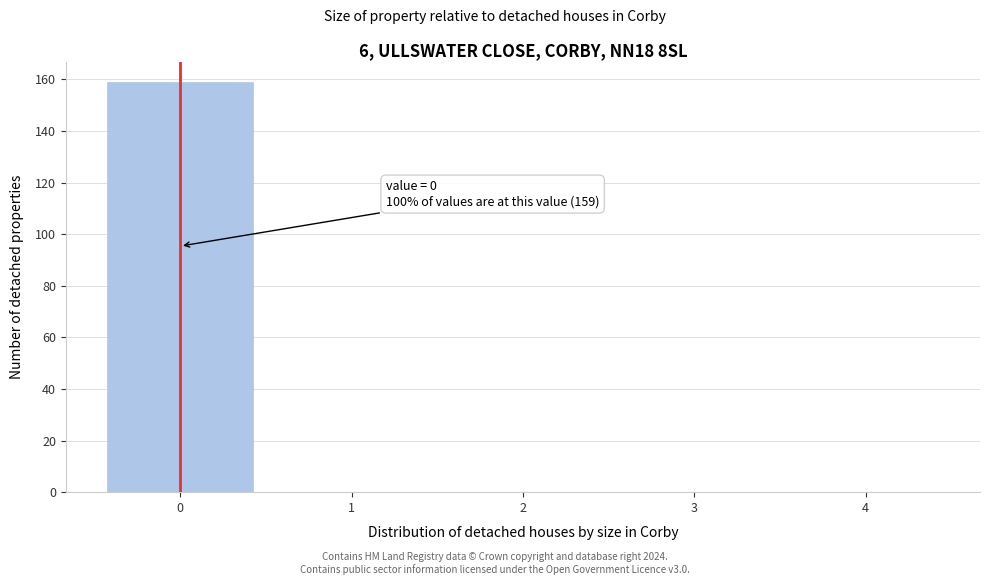

Which range on the x-axis has the tallest bar?

-0.5 to 0.5